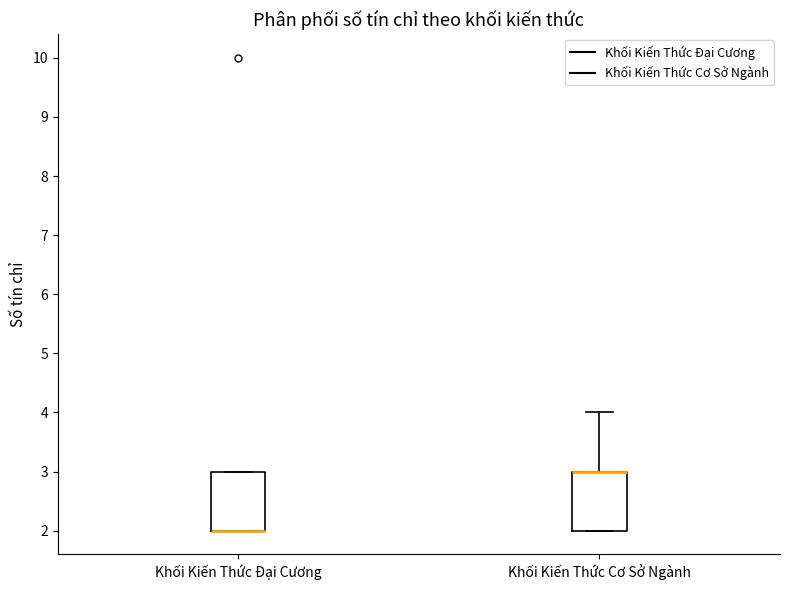

Reading left to right, transcribe this box plot: for each box, give where its median line is, the range the box spans, and where its two whiskers end, as read against the y-axis. The values are not printed on the chart, so give them approximately, as read against the axis.

Khối Kiến Thức Đại Cương: median 2 (drawn on the box's lower edge), box 2 to 3, whiskers 2 to 3
Khối Kiến Thức Cơ Sở Ngành: median 3 (drawn on the box's upper edge), box 2 to 3, whiskers 2 to 4